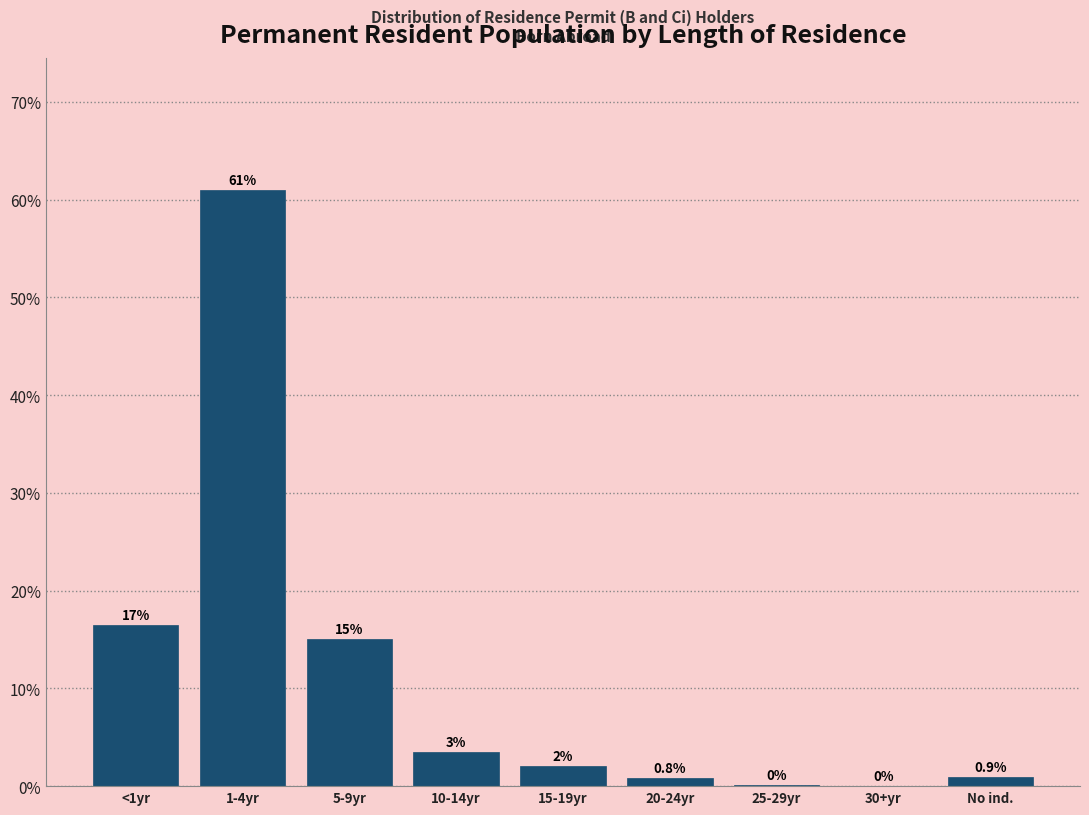

At which label does the data first exceed 2?

<1yr